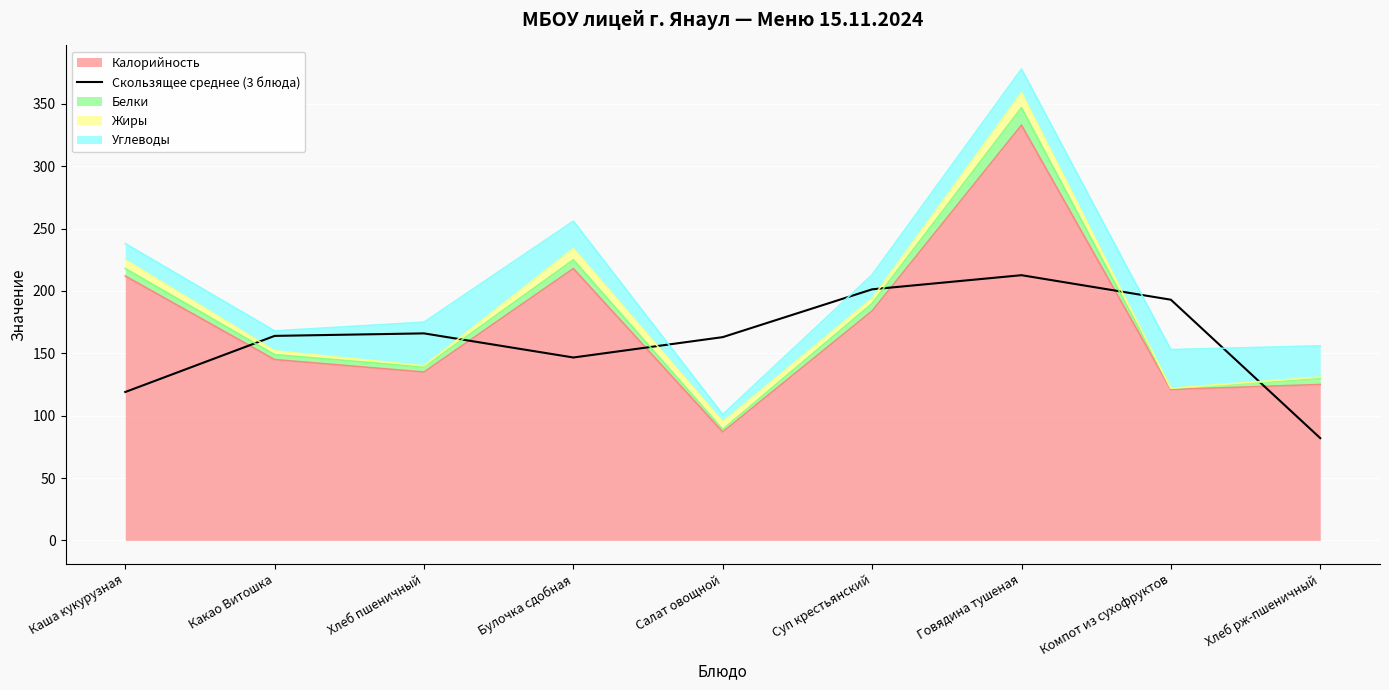

Which has a higher value, Говядина тушеная or Каша кукурузная?

Говядина тушеная